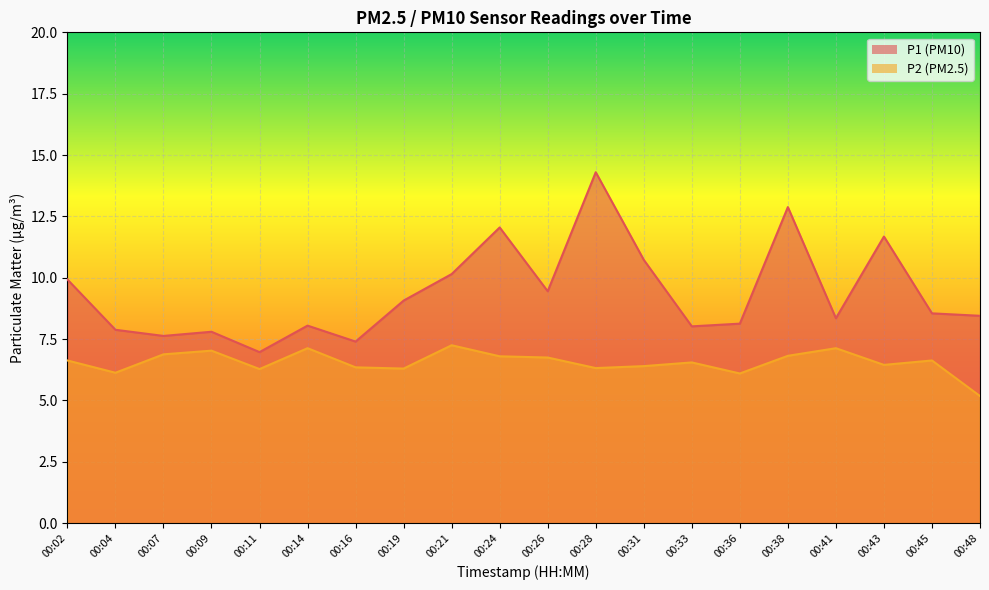

Reading left to right, extract all data points from this chart.

P1: 9.9	7.9	7.6	7.8	7.0	8.1	7.4	9.1	10.2	12.1	9.4	14.3	10.7	8.0	8.1	12.9	8.3	11.7	8.6	8.4
P2: 6.6	6.1	6.9	7.0	6.3	7.1	6.3	6.3	7.2	6.8	6.8	6.3	6.4	6.5	6.1	6.8	7.1	6.5	6.6	5.2